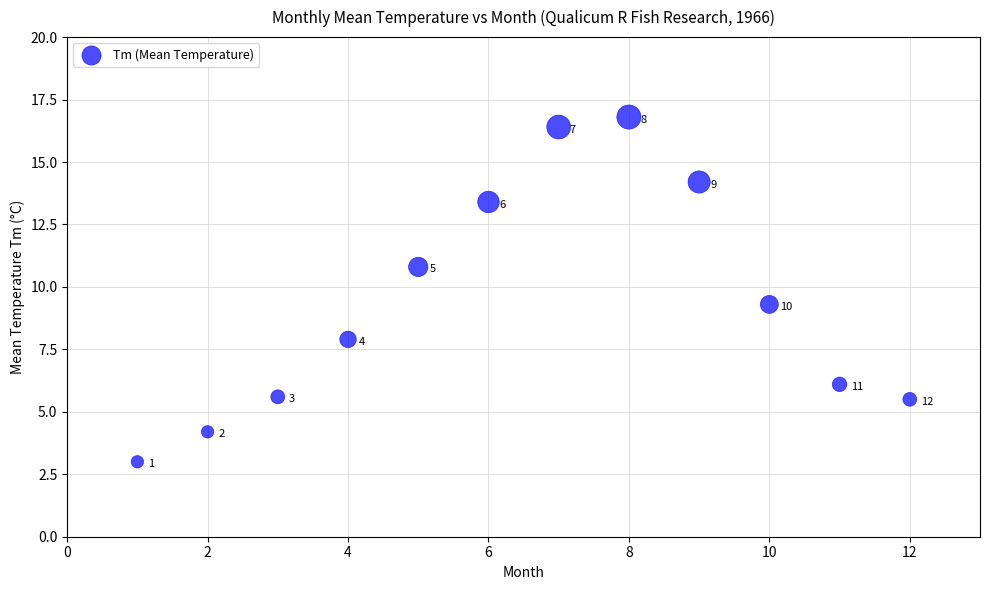

What is the range of X values (max minus min)?

11.0